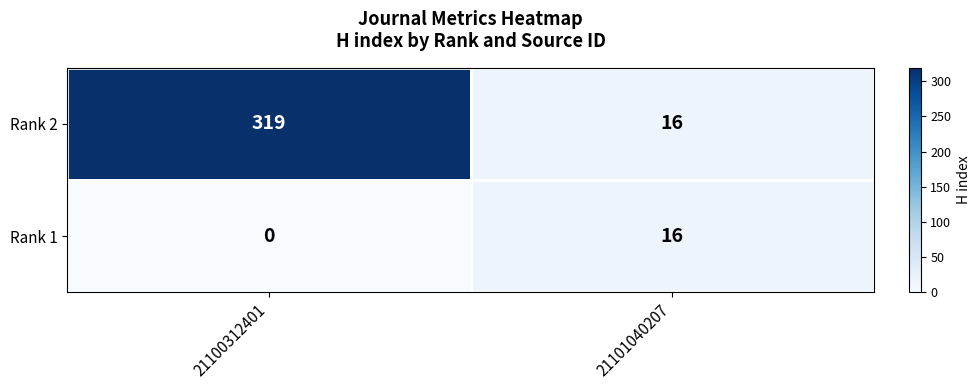

List the series in order of their peak value, highest first.

Rank 2, Rank 1